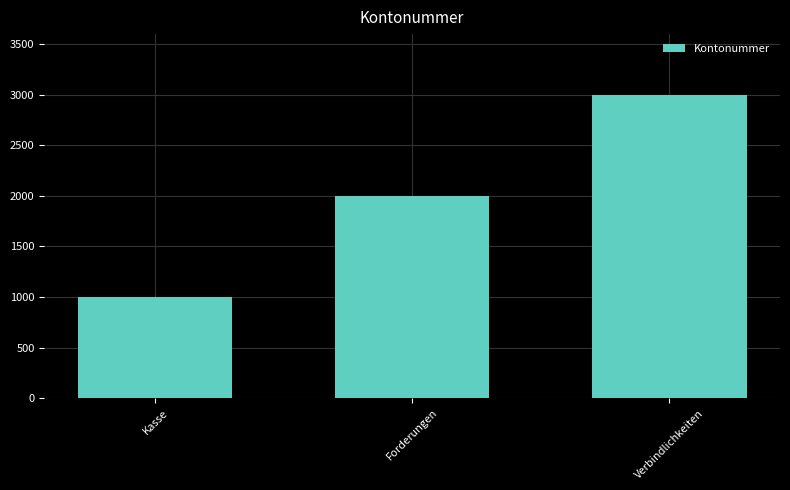

Are the bars grouped side by side (vs. stacked)?

No